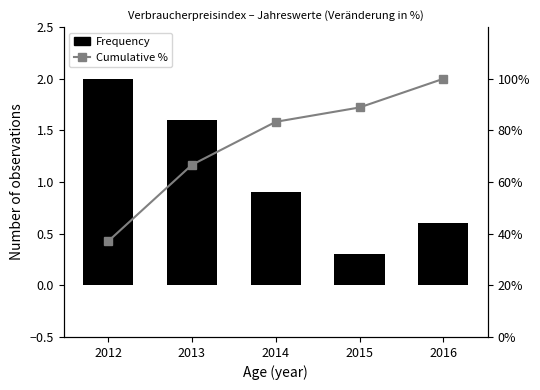

Where is Cumulative % nearest to the value 68?

2013